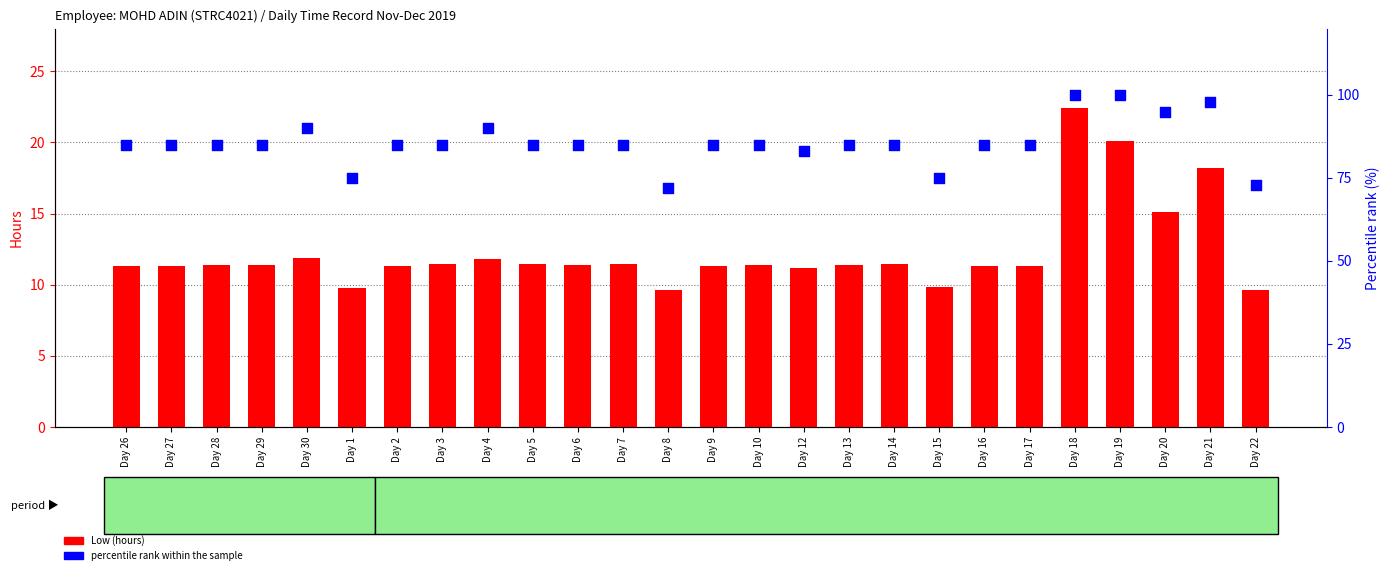

What is the total value across all series at Day 22?

82.6